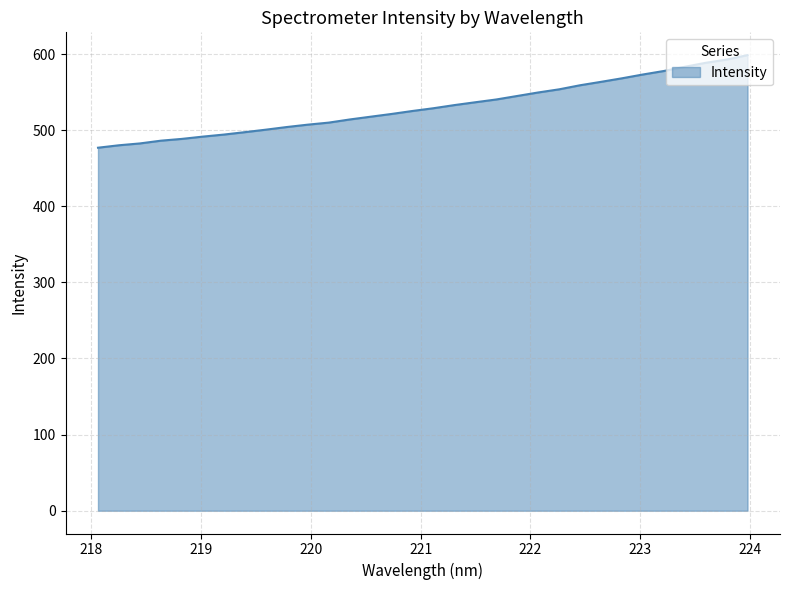

What is the difference between the maximum and minimum values?

121.7